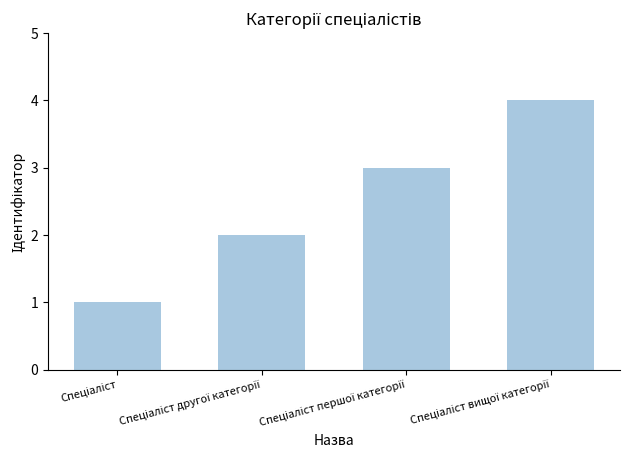

What is the sum of all values?

10